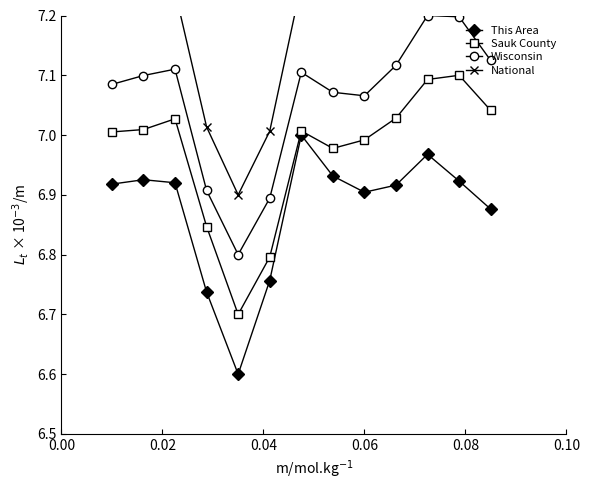

What is the value of the National point at the 11th from the left?

7.3